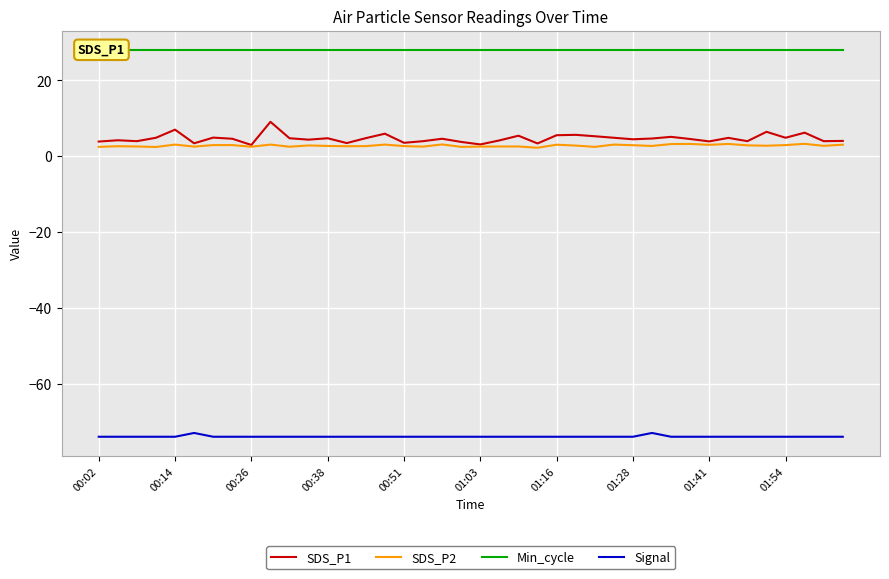

What is the approximate value of SDS_P2 at 38?

2.7